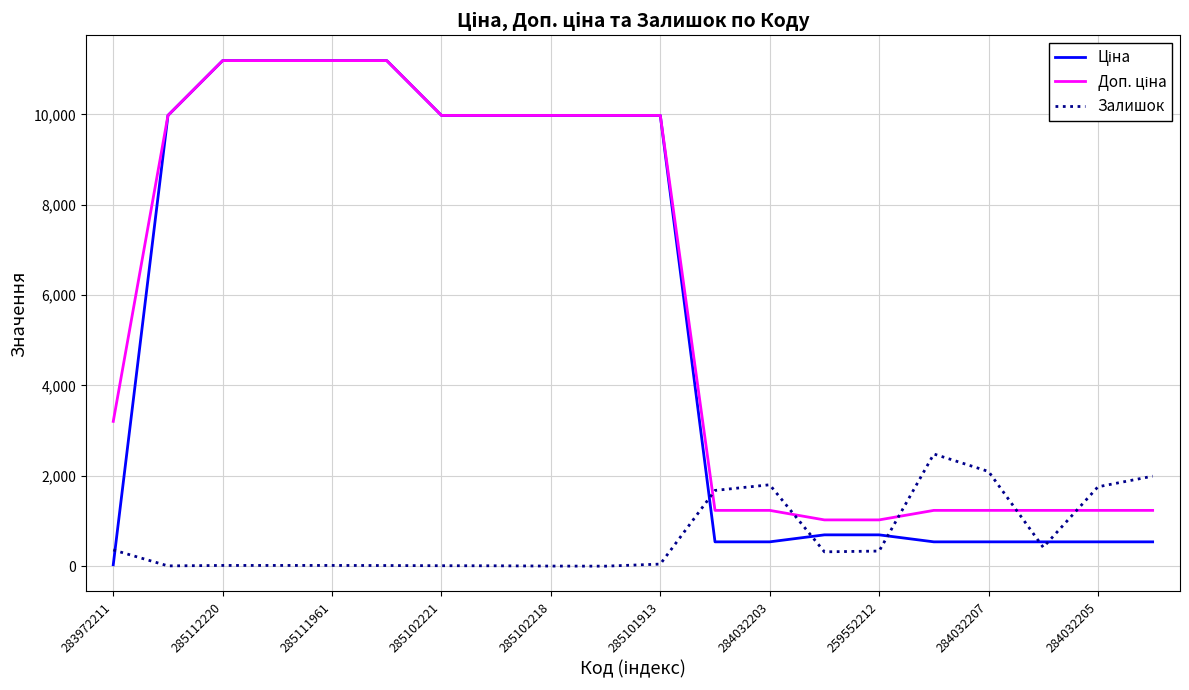

Where is Доп. ціна nearest to the value 6106?

283972211